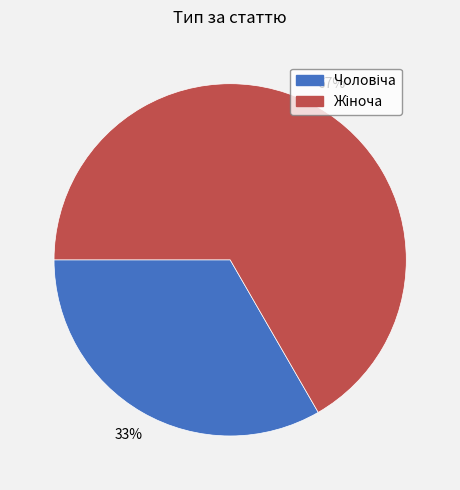

To the nearest percent, what is the average slice percentage?

50%